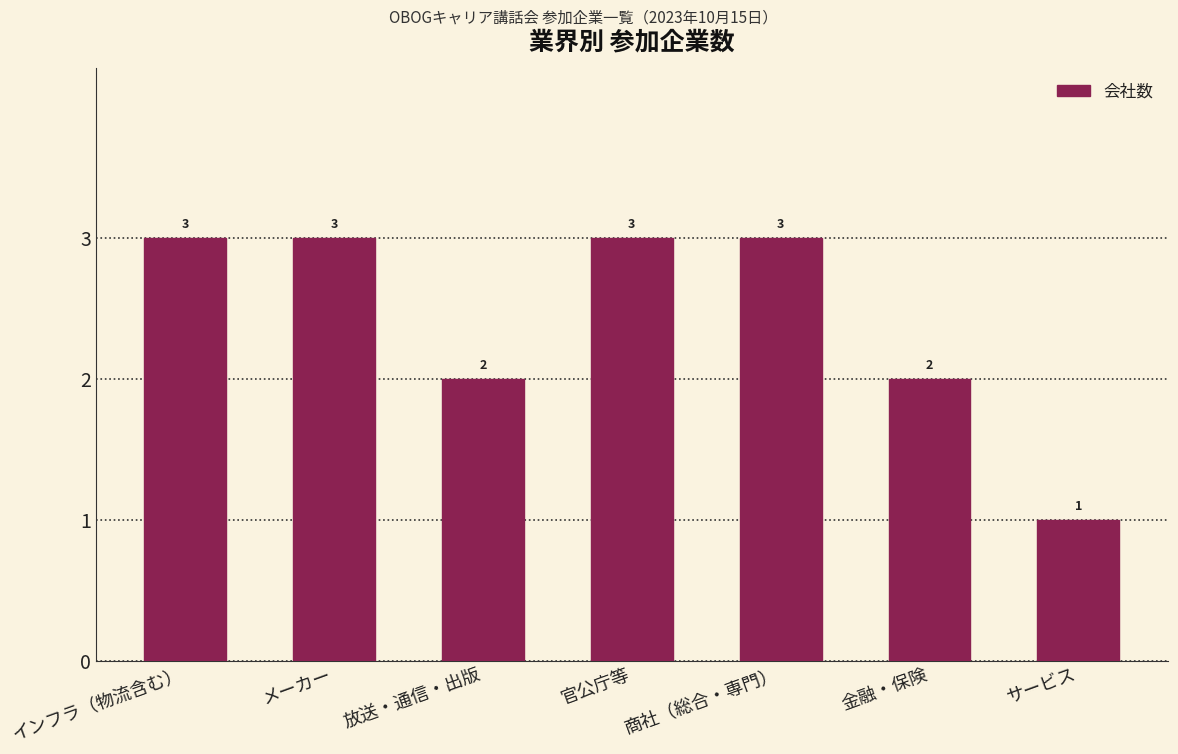

Does the chart contain stacked bars?

No